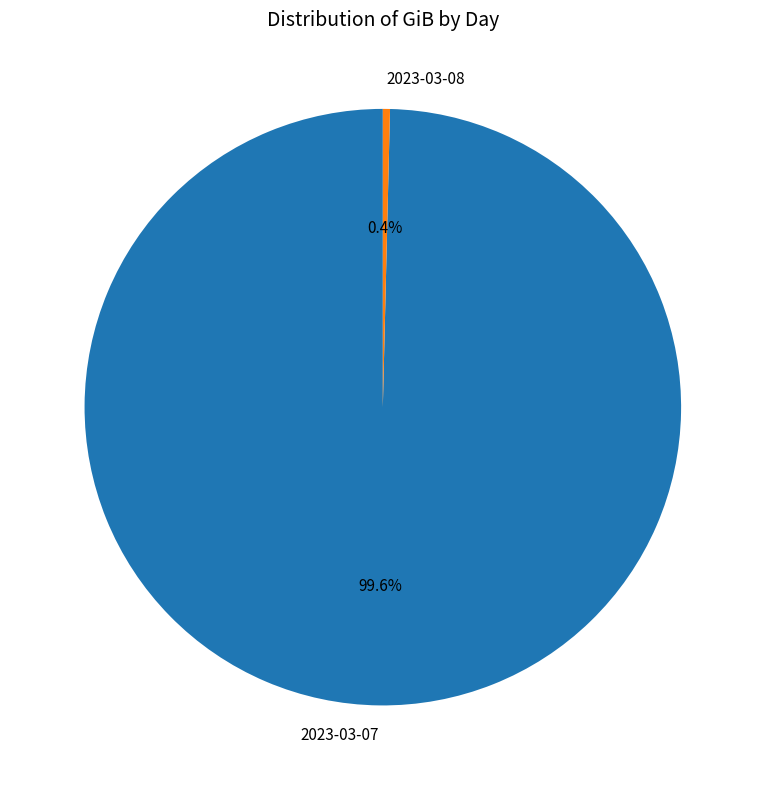

To the nearest percent, what is the average slice percentage?

50%